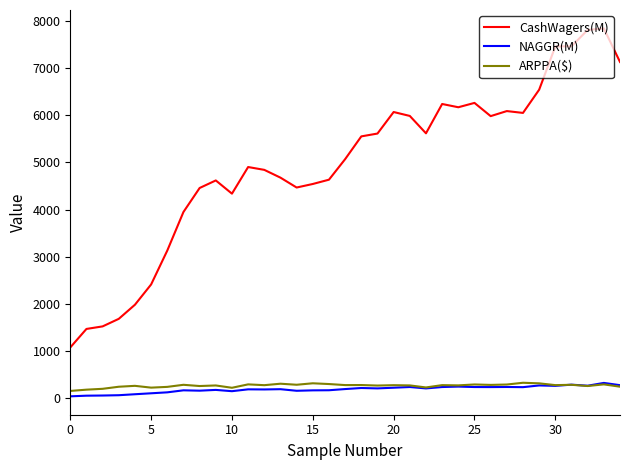

True or false: CashWagers(M) and NAGGR(M) intersect in this chart.

False